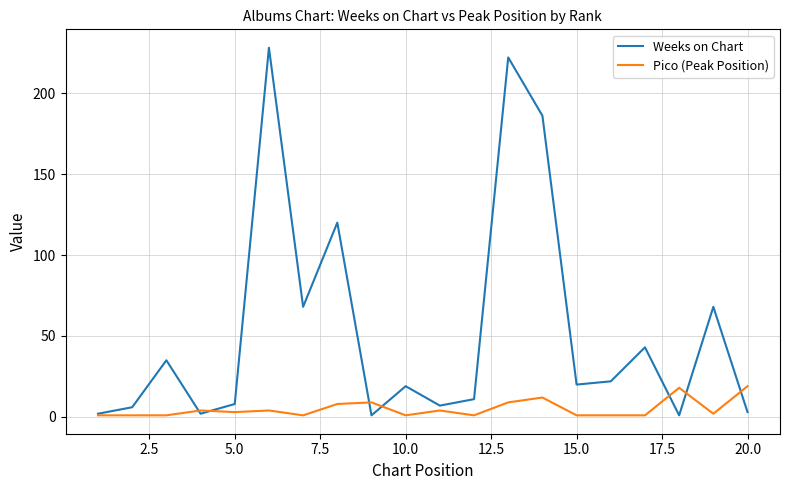

What is the sum of all Weeks on Chart values?

1072